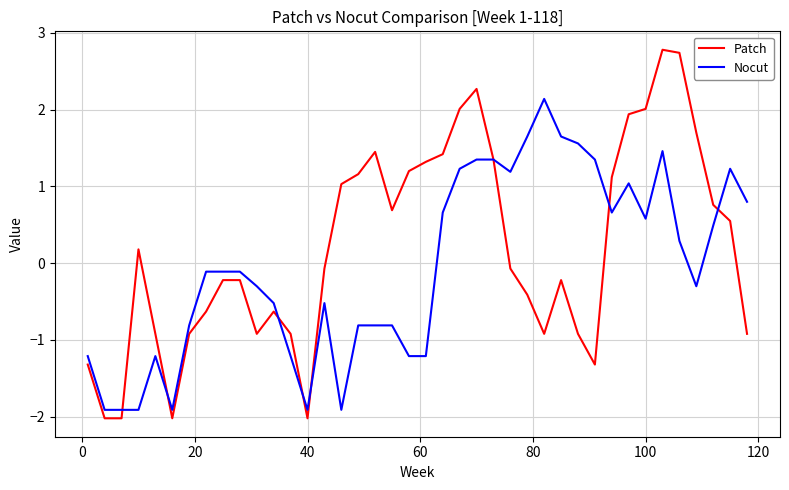

What are all the series names shown in the legend?

Patch, Nocut